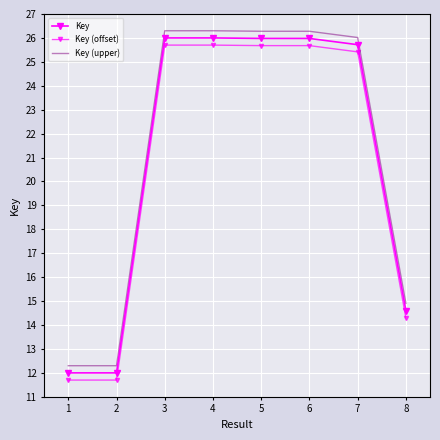

The value of Key (upper) at 2 is 7.7. True or false?

False